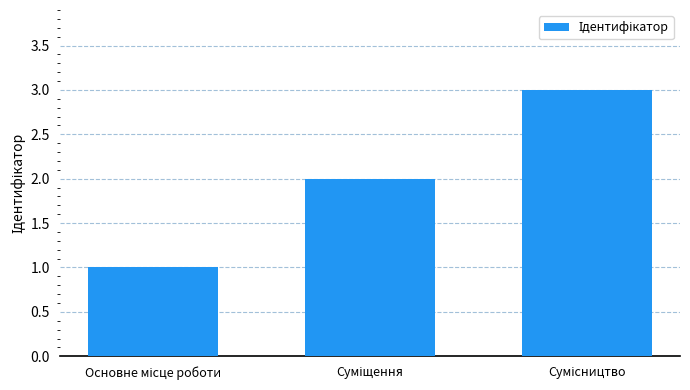

What is the difference between the maximum and minimum values?

2